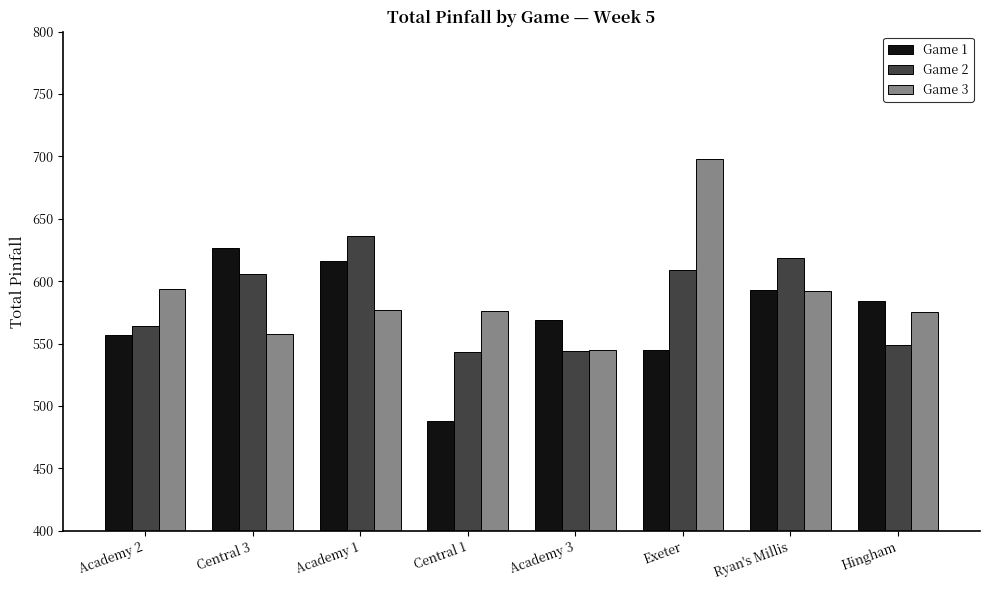

Which category has the highest value in the Game 2 series?

Academy 1